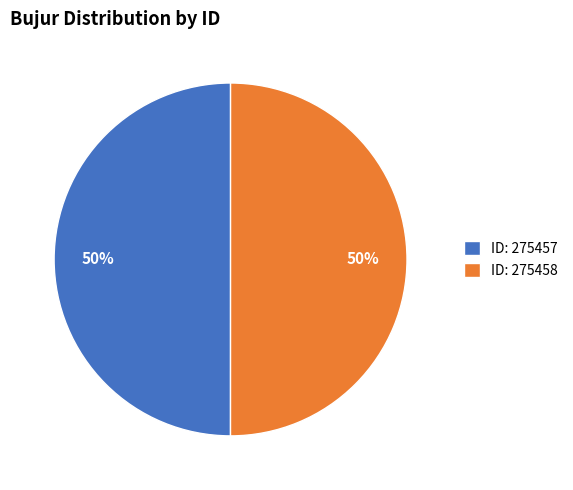

To the nearest percent, what is the average slice percentage?

50%